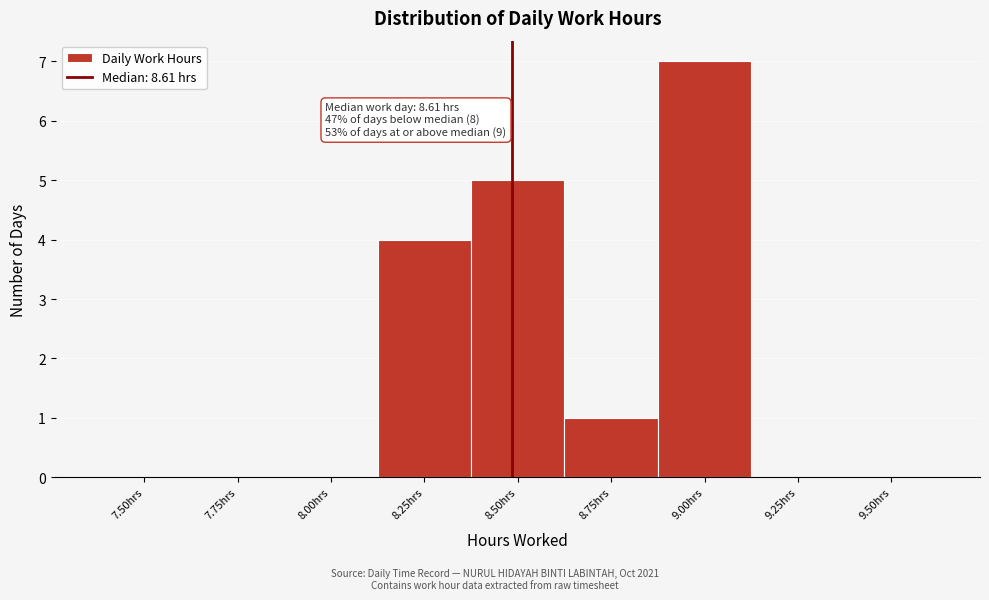

Reading left to right, extract all data points from this chart.

7.50hrs=0	7.75hrs=0	8.00hrs=0	8.25hrs=4	8.50hrs=5	8.75hrs=1	9.00hrs=7	9.25hrs=0	9.50hrs=0